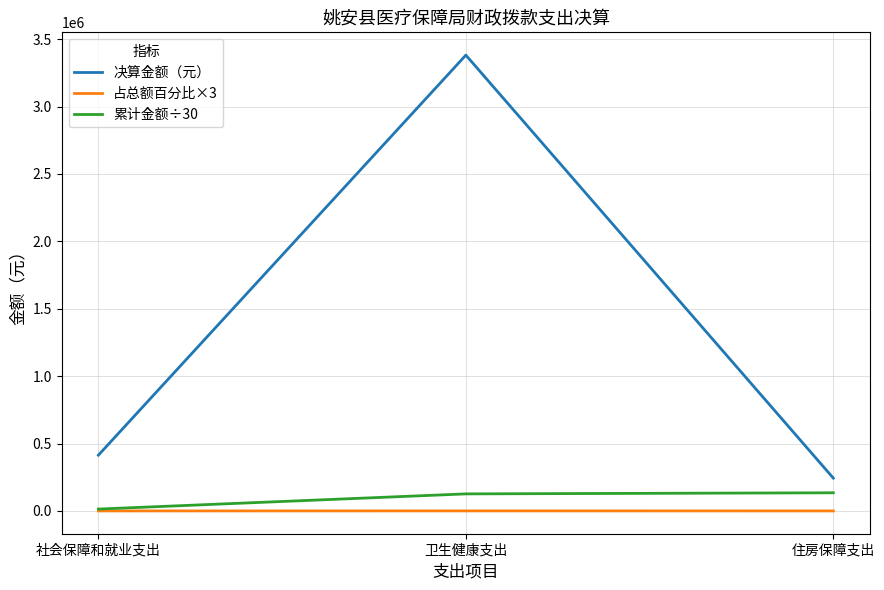

How many lines are shown in the chart?

3